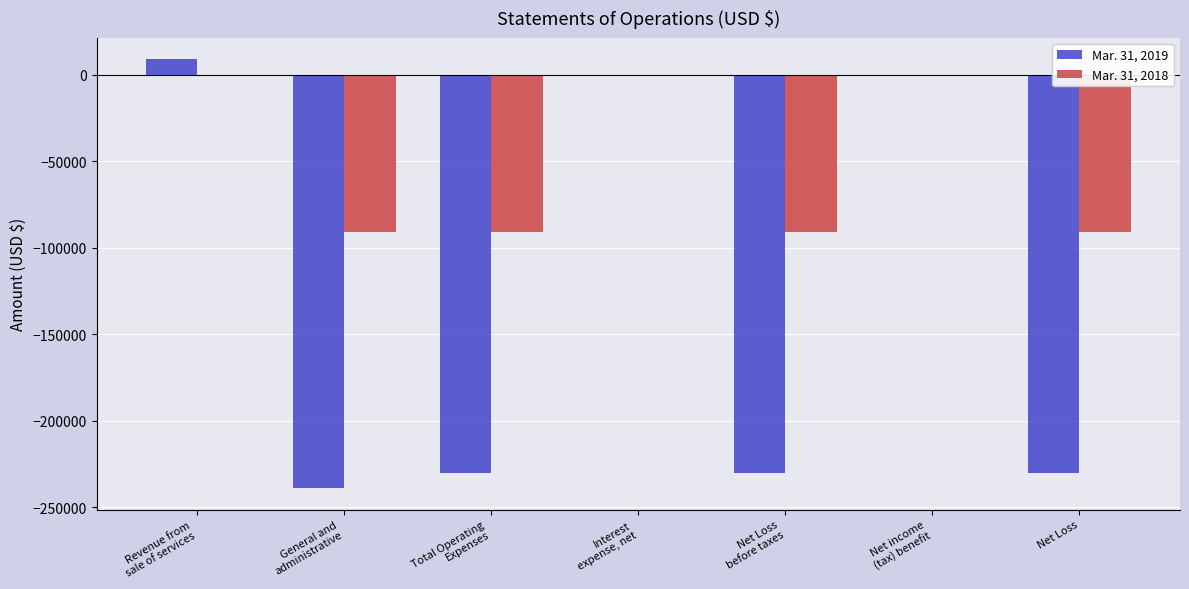

What is the sum of all Mar. 31, 2019 values?

-920403